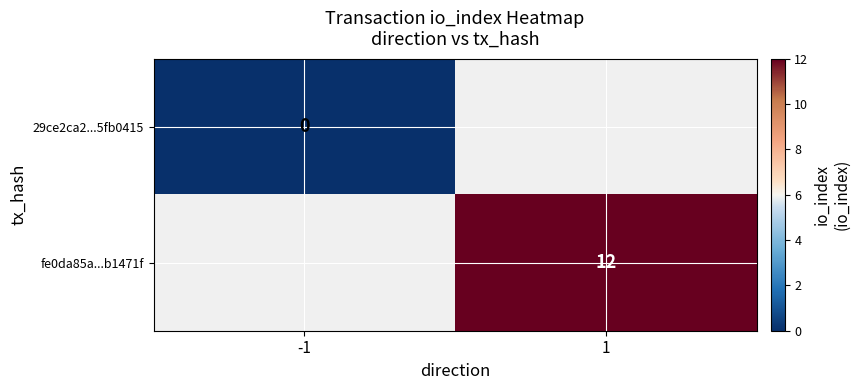

The fe0da85a...b1471f series shows 7 at 1. True or false?

False